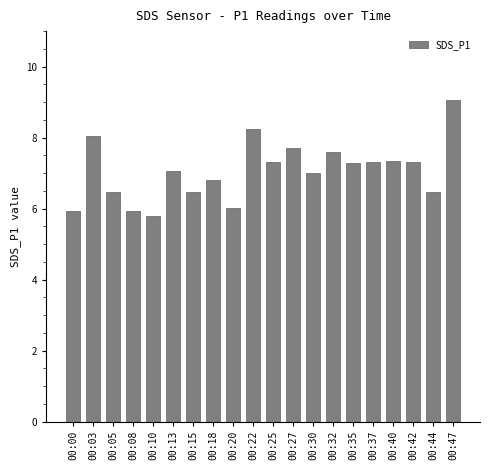

Count the number of data series in this chart.

1